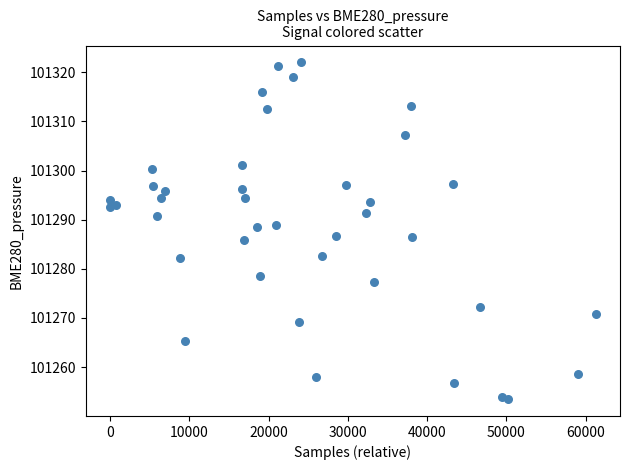

What is the range of X values (max minus min)?

61277.0